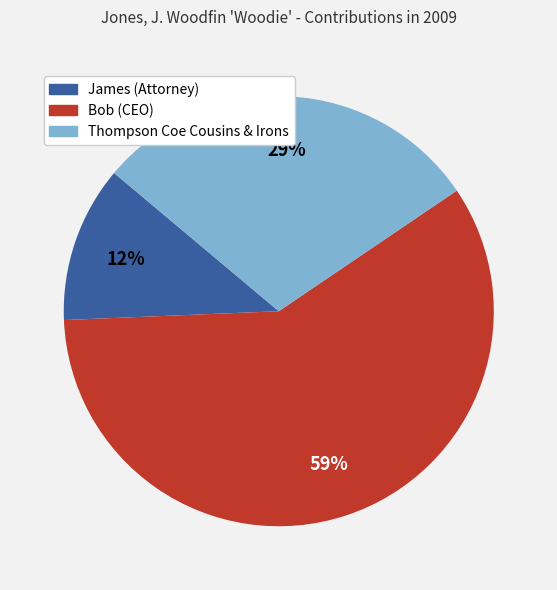

Is it true that Bob (CEO) is 59% of the pie?

True